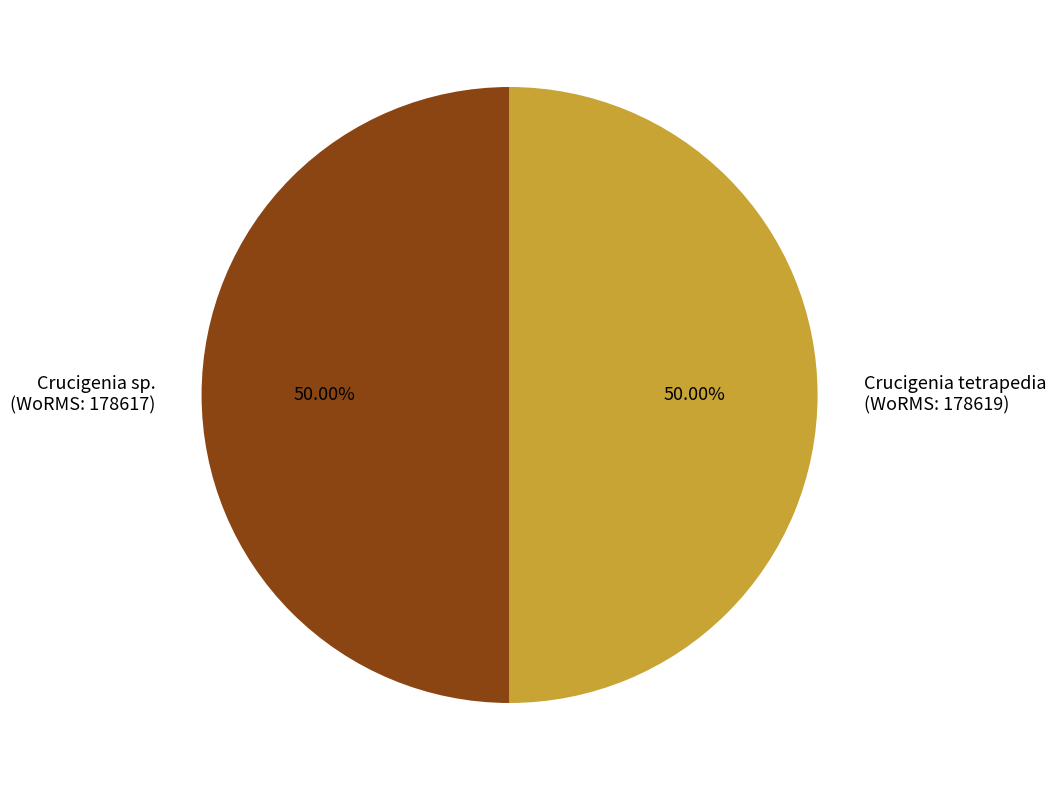

What is the ratio of the value at Crucigenia tetrapedia (WoRMS: 178619) to the value at Crucigenia sp. (WoRMS: 178617)?

1.0